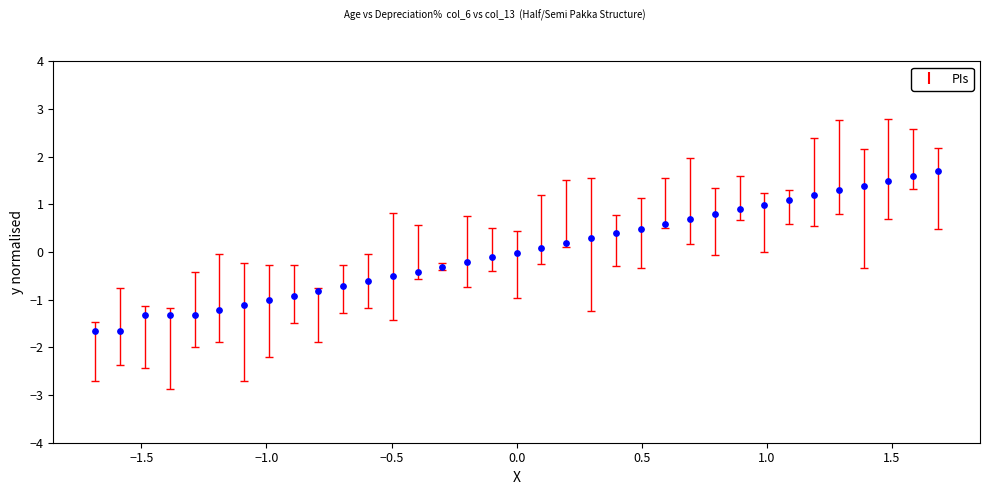

What is the range of Y values (max minus min)?

3.3